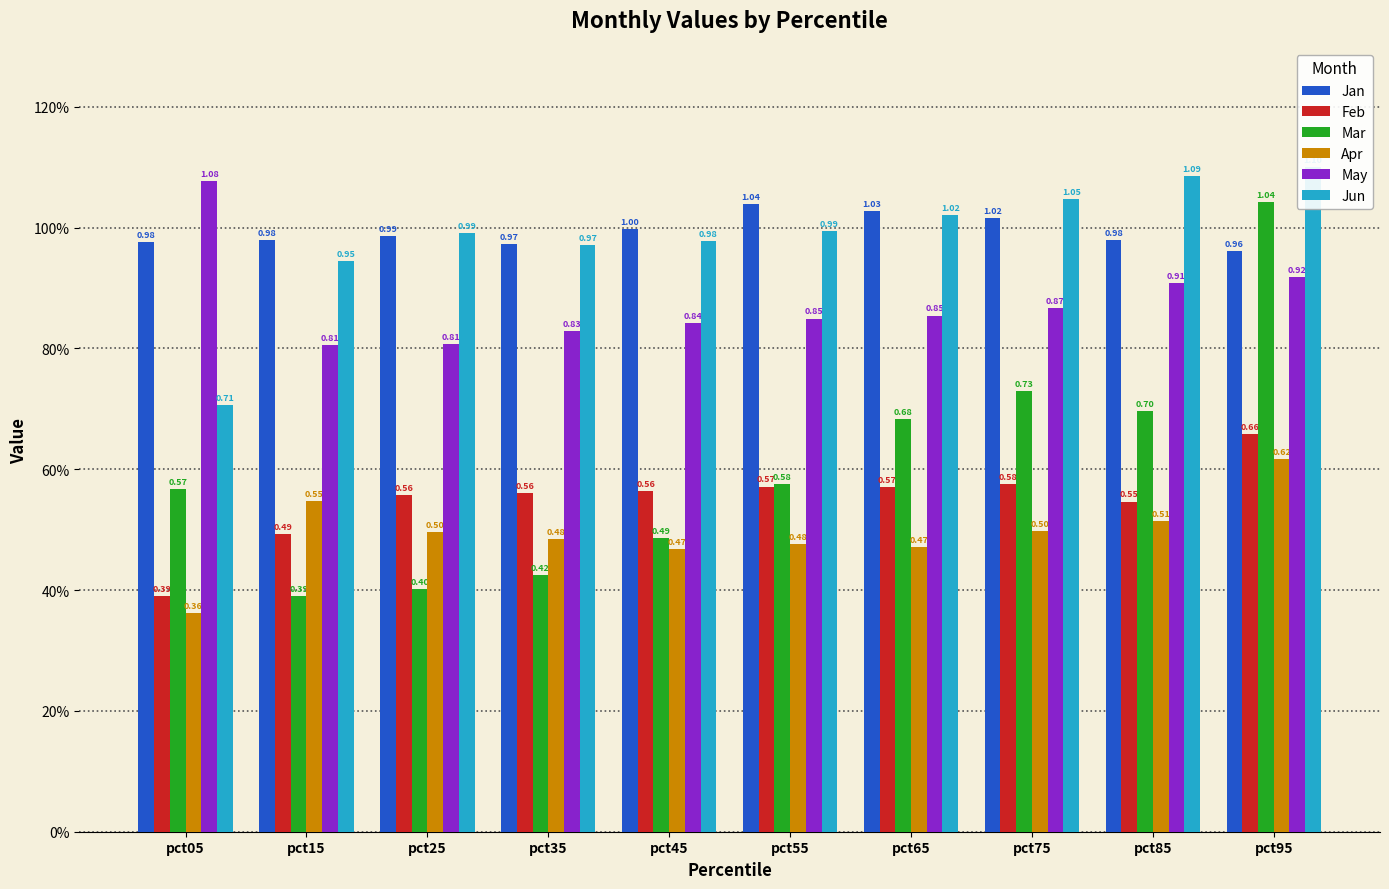

Which series has the largest total across all categories?

Jan